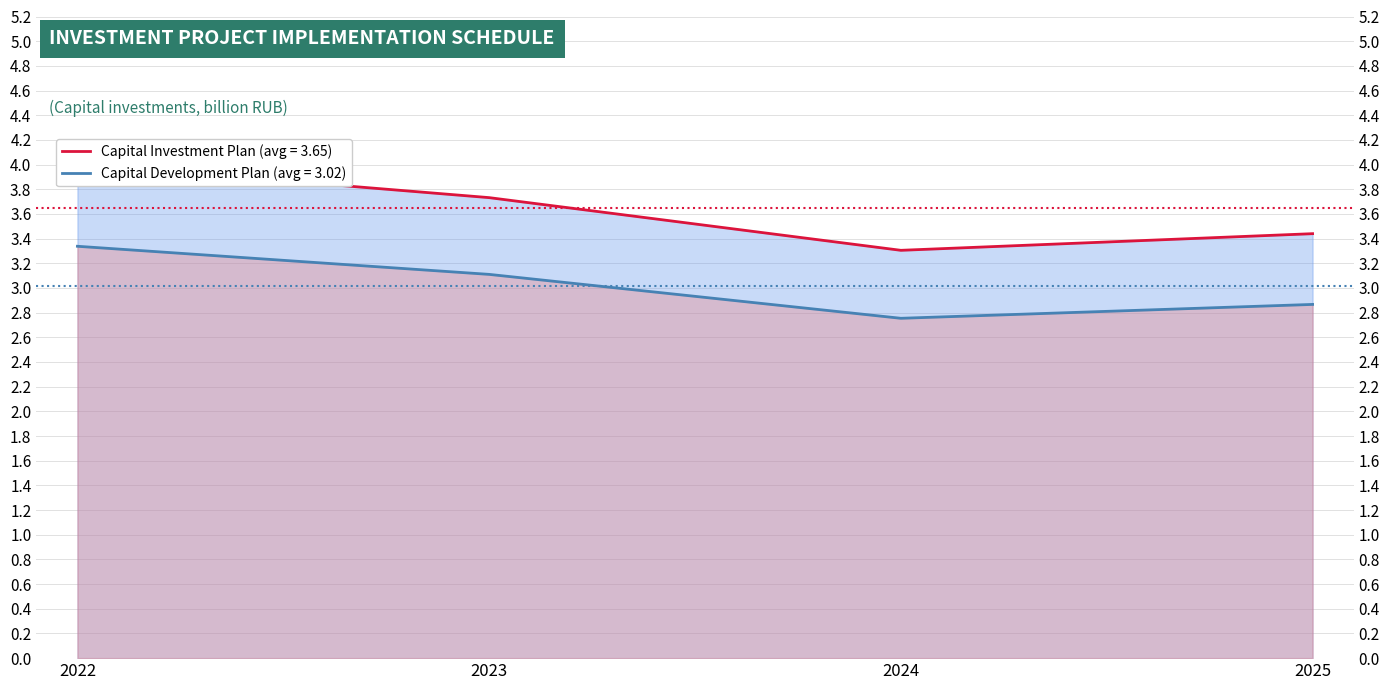

Count the number of data series in this chart.

2